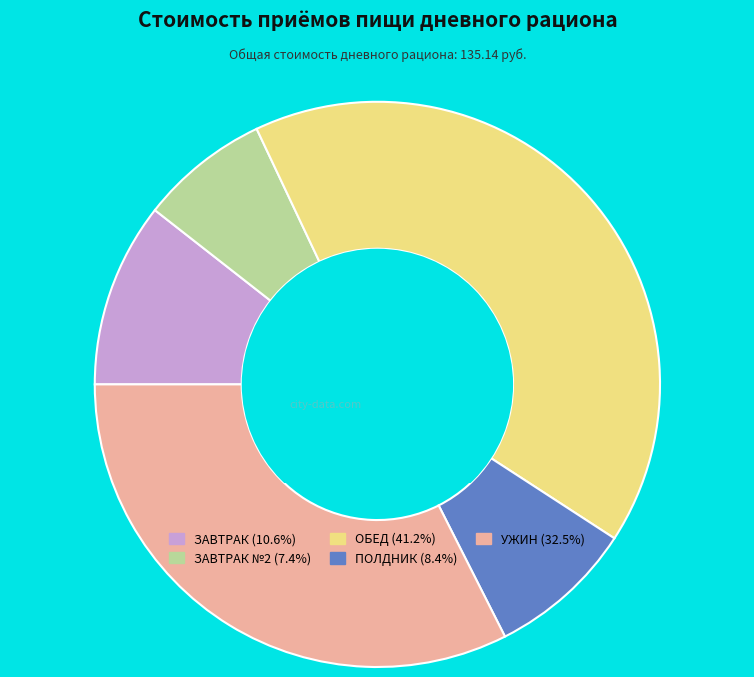

Does any single category account for the majority?

No